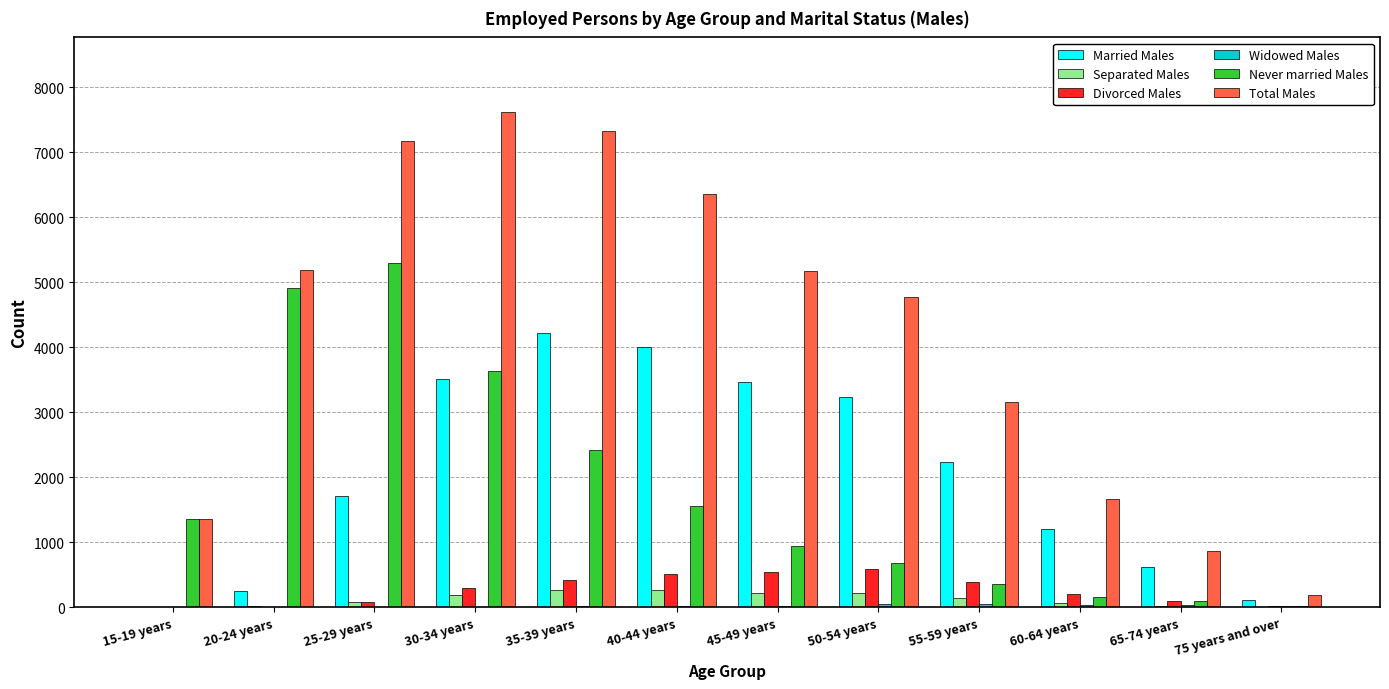

The value of Never married Males at 50-54 years is 686. True or false?

True